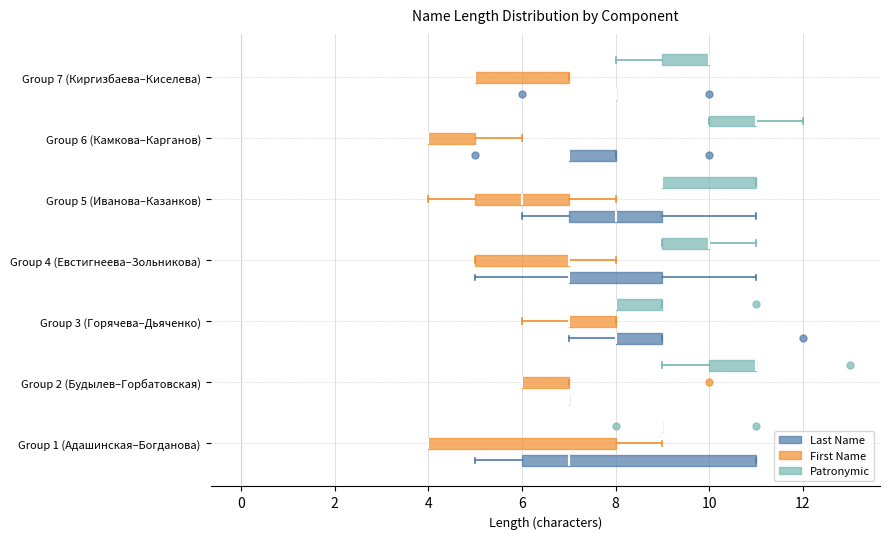

Comparing the boxes themselves (not the whiskers), which one is the widest?

Group 1 (Адашинская–Богданова) (Last Name)